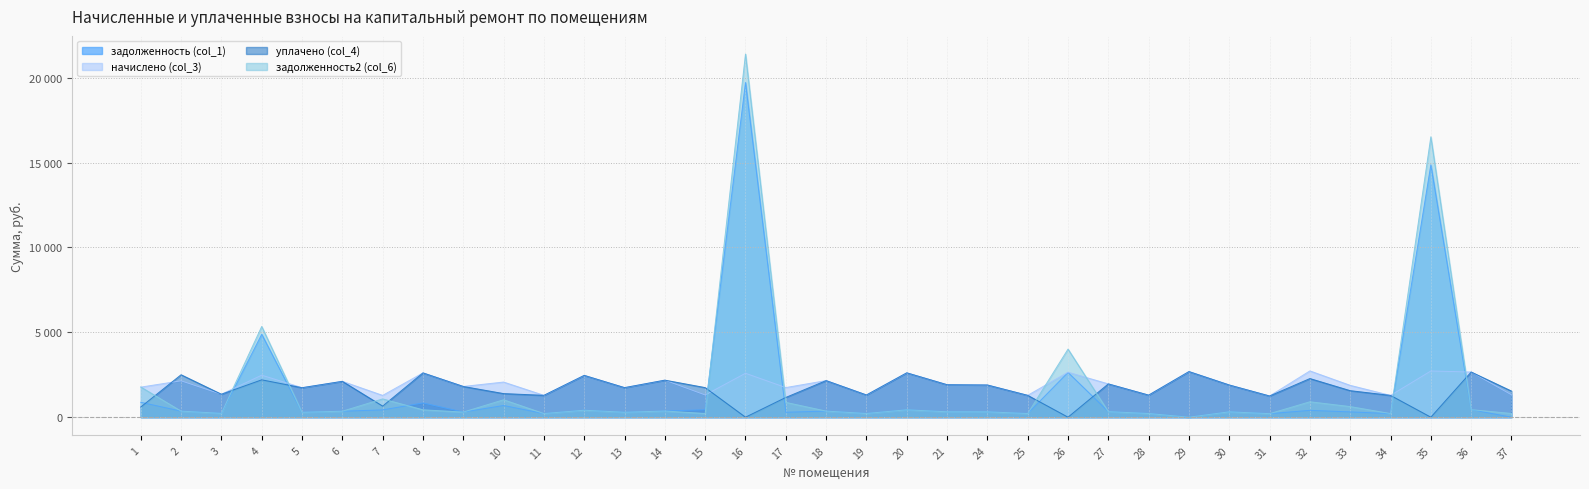

In начислено (col_3), how many points are higher than both neighbors (excluding endpoints)?

14